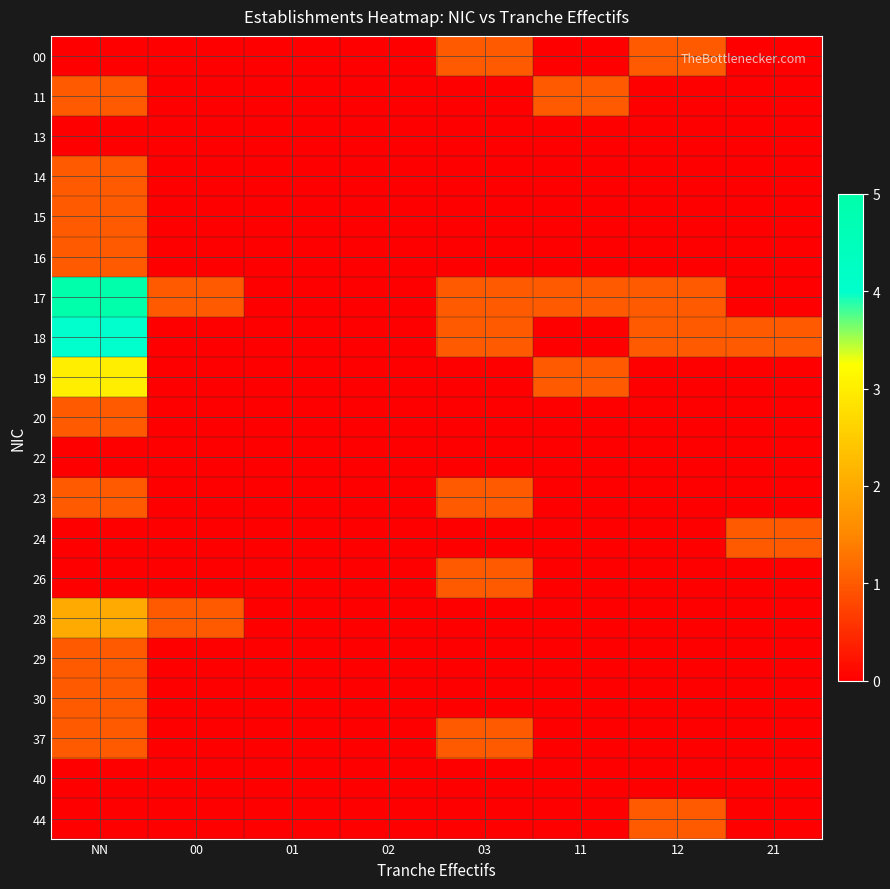

Reading left to right, transcribe all the data shown in this chart.

00: NN=0	00=0	01=0	02=0	03=1	11=0	12=1	21=0
11: NN=1	00=0	01=0	02=0	03=0	11=1	12=0	21=0
13: NN=0	00=0	01=0	02=0	03=0	11=0	12=0	21=0
14: NN=1	00=0	01=0	02=0	03=0	11=0	12=0	21=0
15: NN=1	00=0	01=0	02=0	03=0	11=0	12=0	21=0
16: NN=1	00=0	01=0	02=0	03=0	11=0	12=0	21=0
17: NN=5	00=1	01=0	02=0	03=1	11=1	12=1	21=0
18: NN=4	00=0	01=0	02=0	03=1	11=0	12=1	21=1
19: NN=3	00=0	01=0	02=0	03=0	11=1	12=0	21=0
20: NN=1	00=0	01=0	02=0	03=0	11=0	12=0	21=0
22: NN=0	00=0	01=0	02=0	03=0	11=0	12=0	21=0
23: NN=1	00=0	01=0	02=0	03=1	11=0	12=0	21=0
24: NN=0	00=0	01=0	02=0	03=0	11=0	12=0	21=1
26: NN=0	00=0	01=0	02=0	03=1	11=0	12=0	21=0
28: NN=2	00=1	01=0	02=0	03=0	11=0	12=0	21=0
29: NN=1	00=0	01=0	02=0	03=0	11=0	12=0	21=0
30: NN=1	00=0	01=0	02=0	03=0	11=0	12=0	21=0
37: NN=1	00=0	01=0	02=0	03=1	11=0	12=0	21=0
40: NN=0	00=0	01=0	02=0	03=0	11=0	12=0	21=0
44: NN=0	00=0	01=0	02=0	03=0	11=0	12=1	21=0